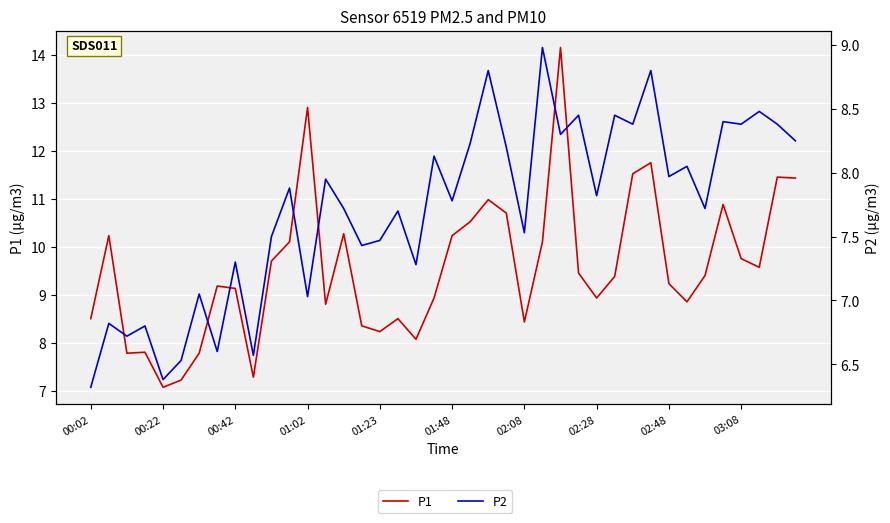

How many data points in P2 are above 7?

32